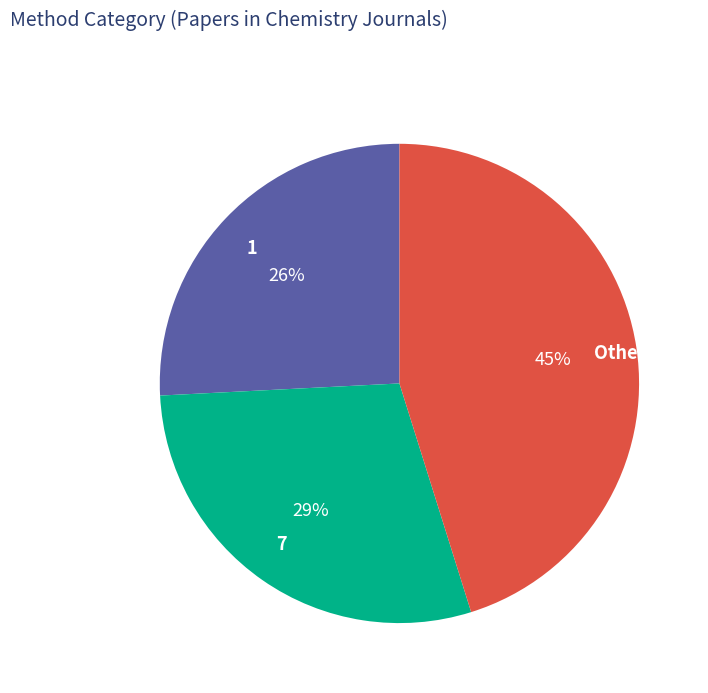

What percentage is the 7 slice, to the nearest percent?

29%